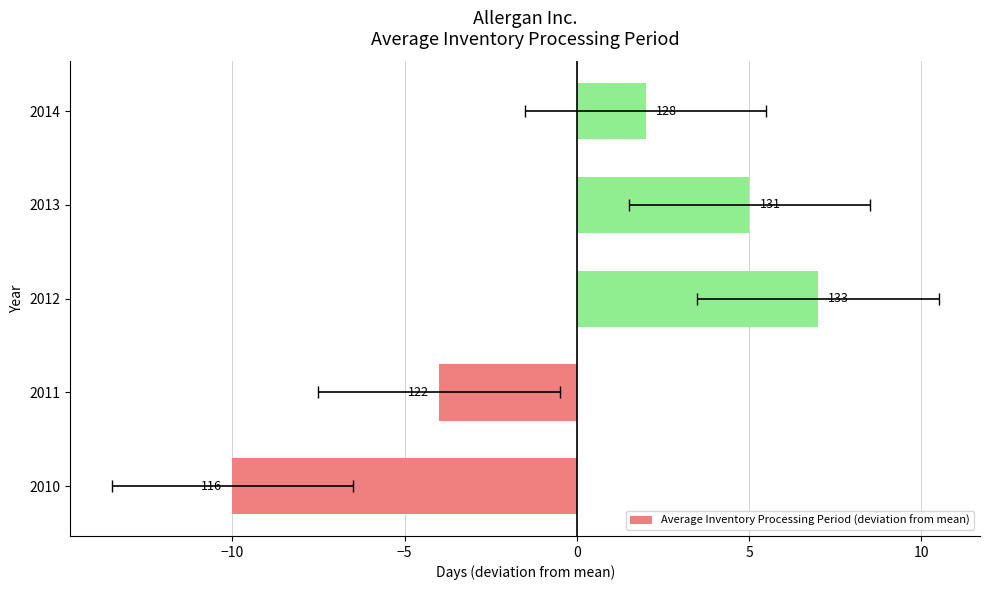

How many values are below zero?

2